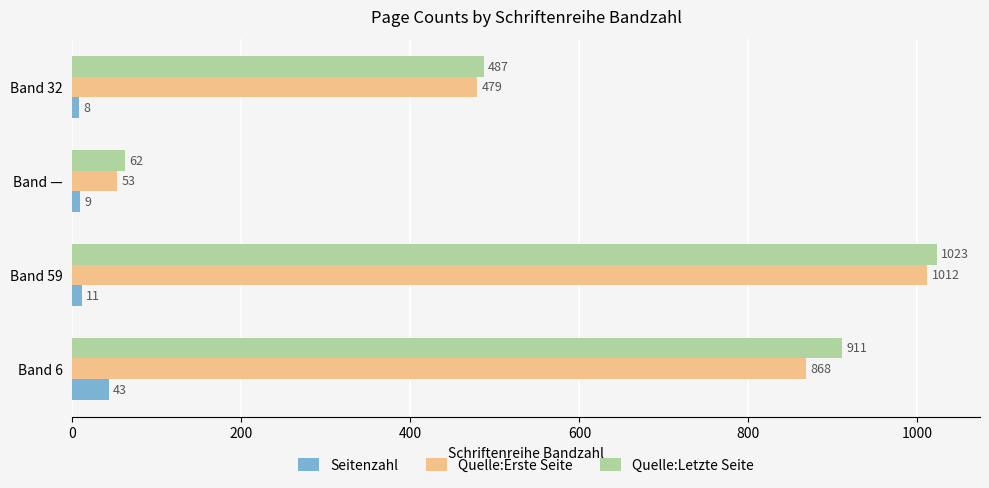

The Quelle:Letzte Seite series shows 1023 at Band 59. True or false?

True